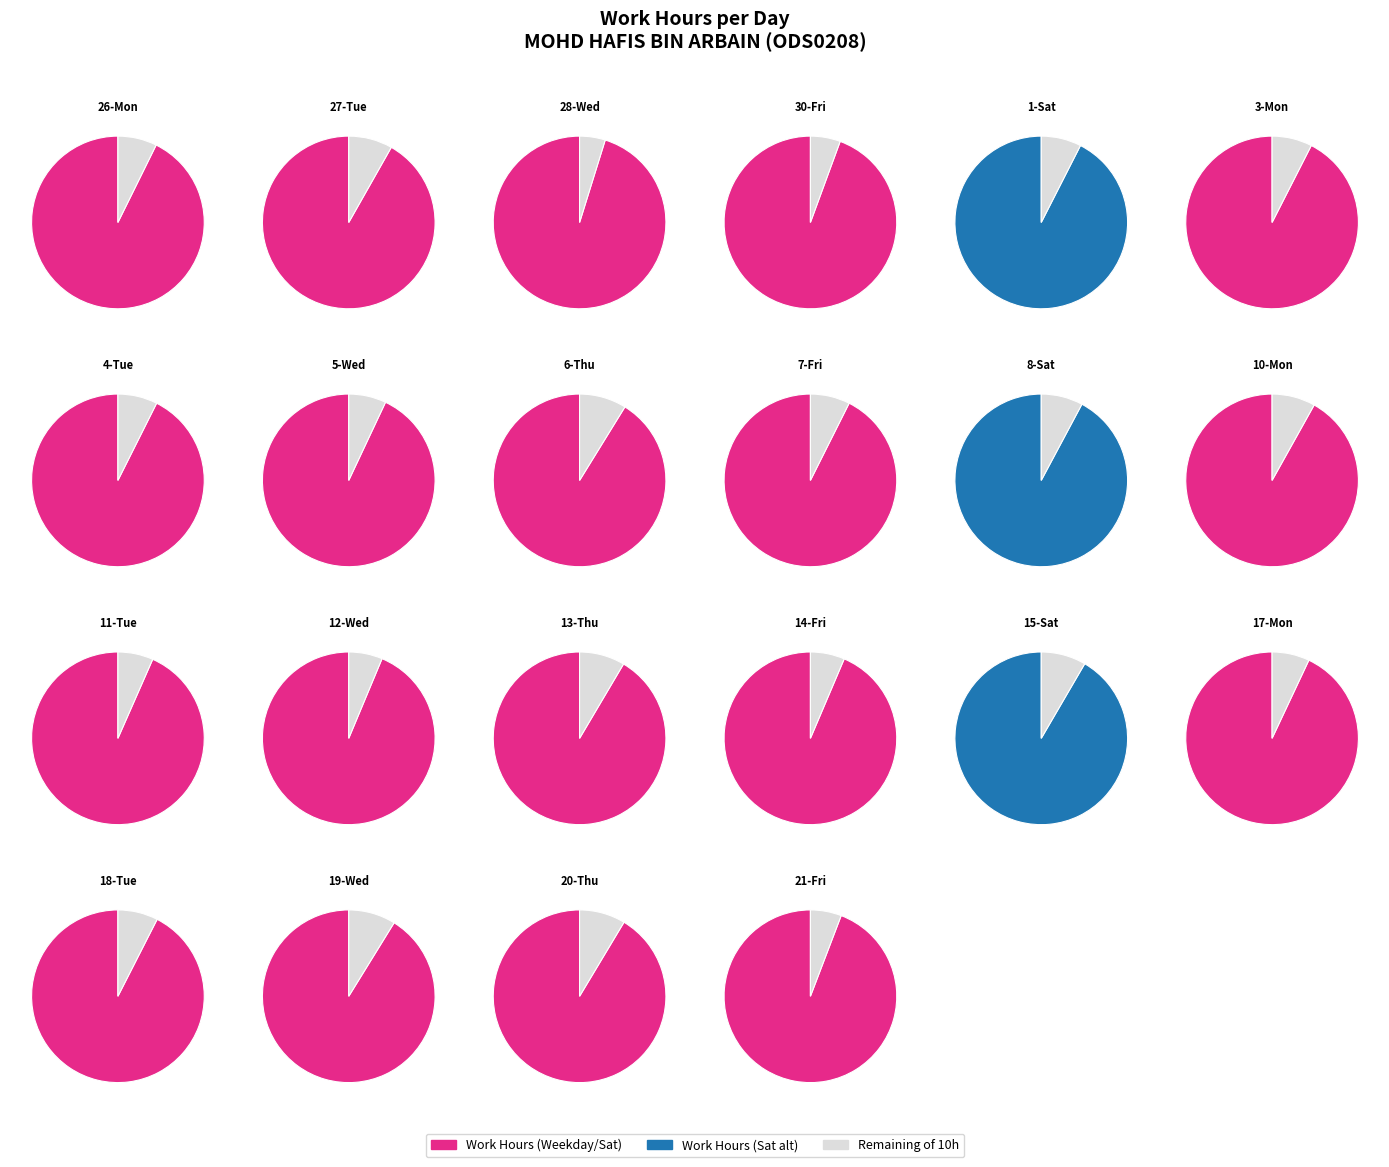

To the nearest percent, what is the difference between the largest and smallest slice percentages?

5%